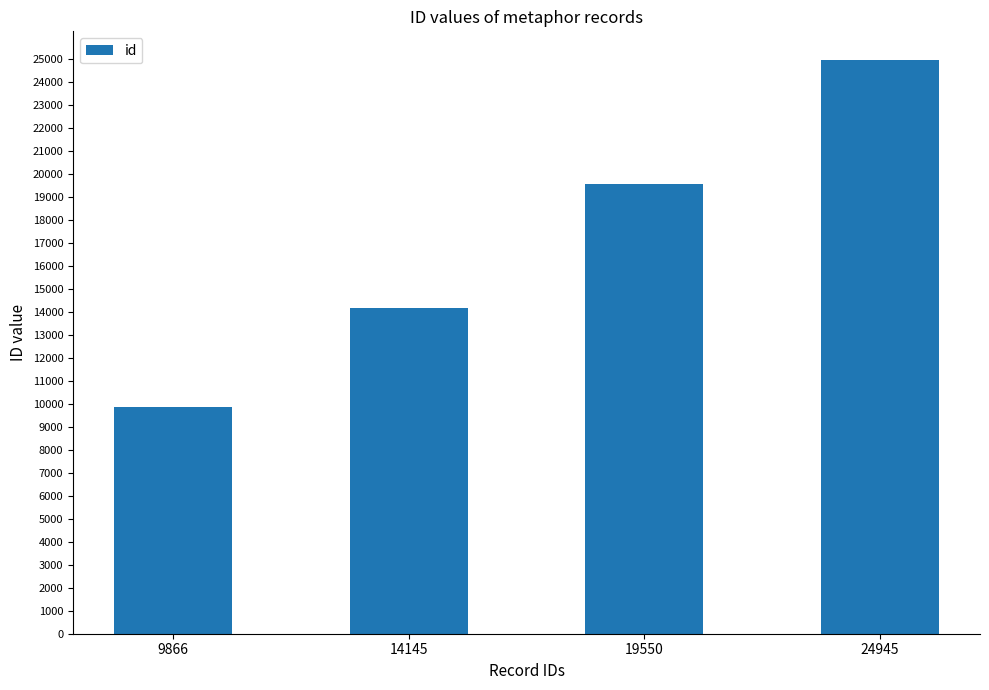

The value at 19550 is 19550. True or false?

True